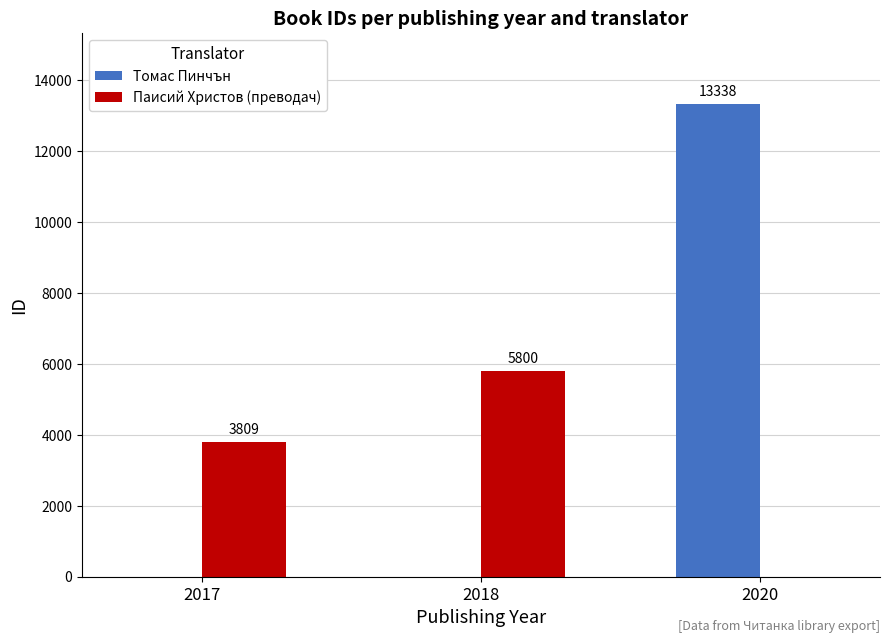

What is the total value across all series at 2020?

13338